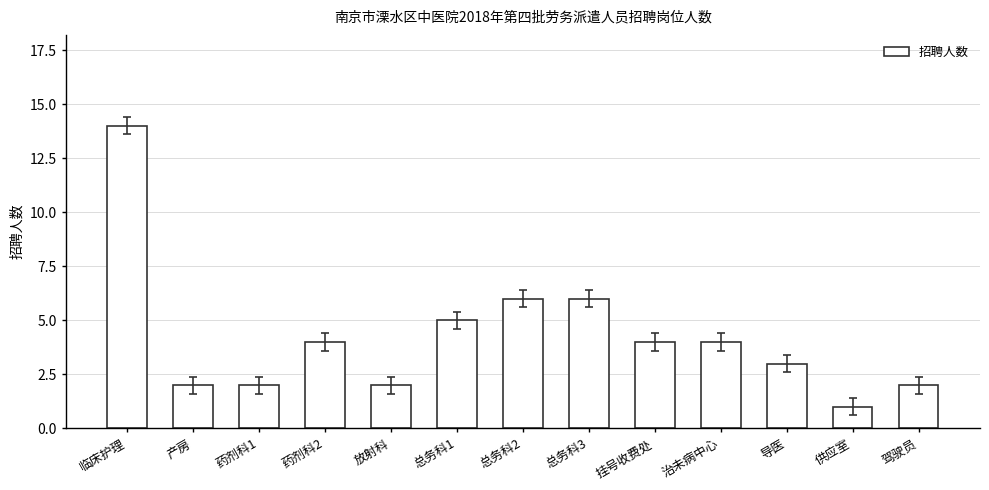

Reading left to right, extract all data points from this chart.

14	2	2	4	2	5	6	6	4	4	3	1	2